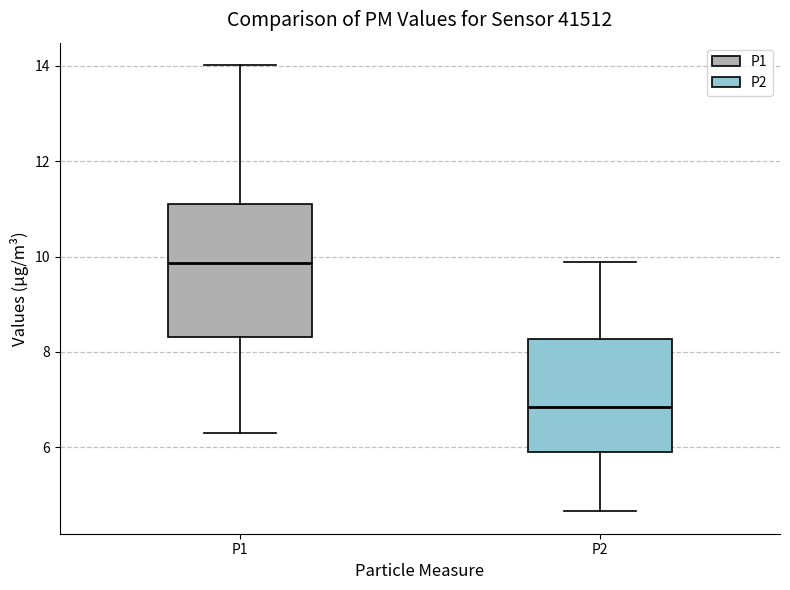

Which box's median line is the highest?

P1